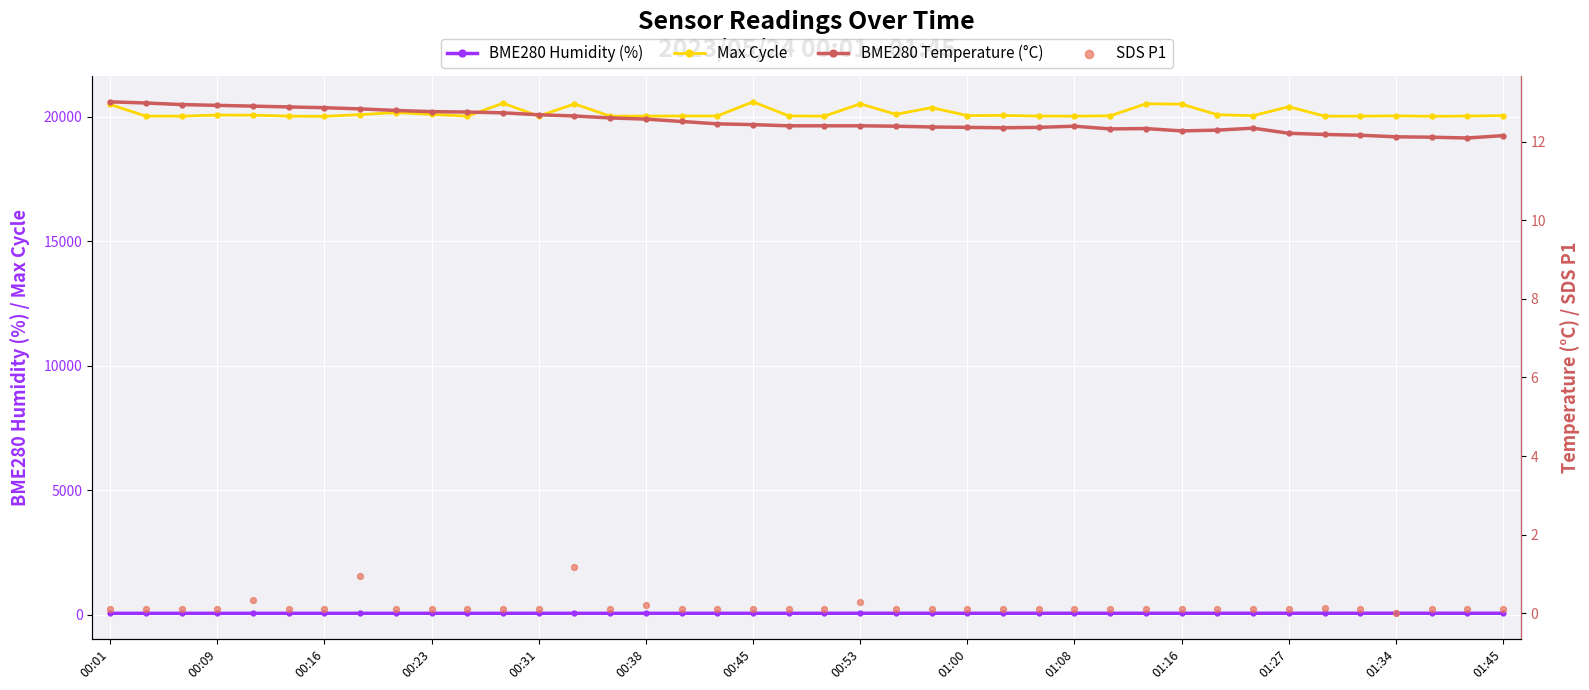

Which series contains the lowest Y value?

SDS P1